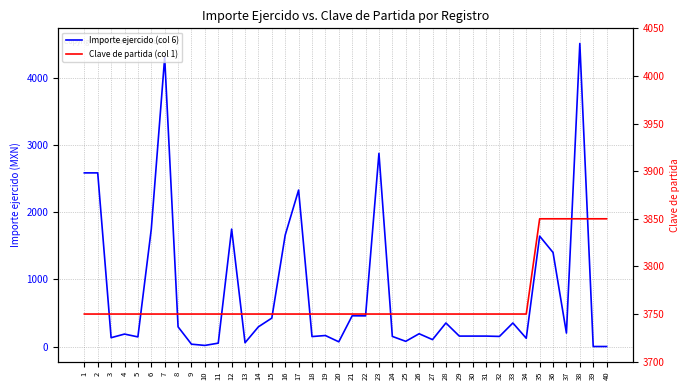

True or false: Clave de partida (col 1) and Importe ejercido (col 6) intersect in this chart.

True